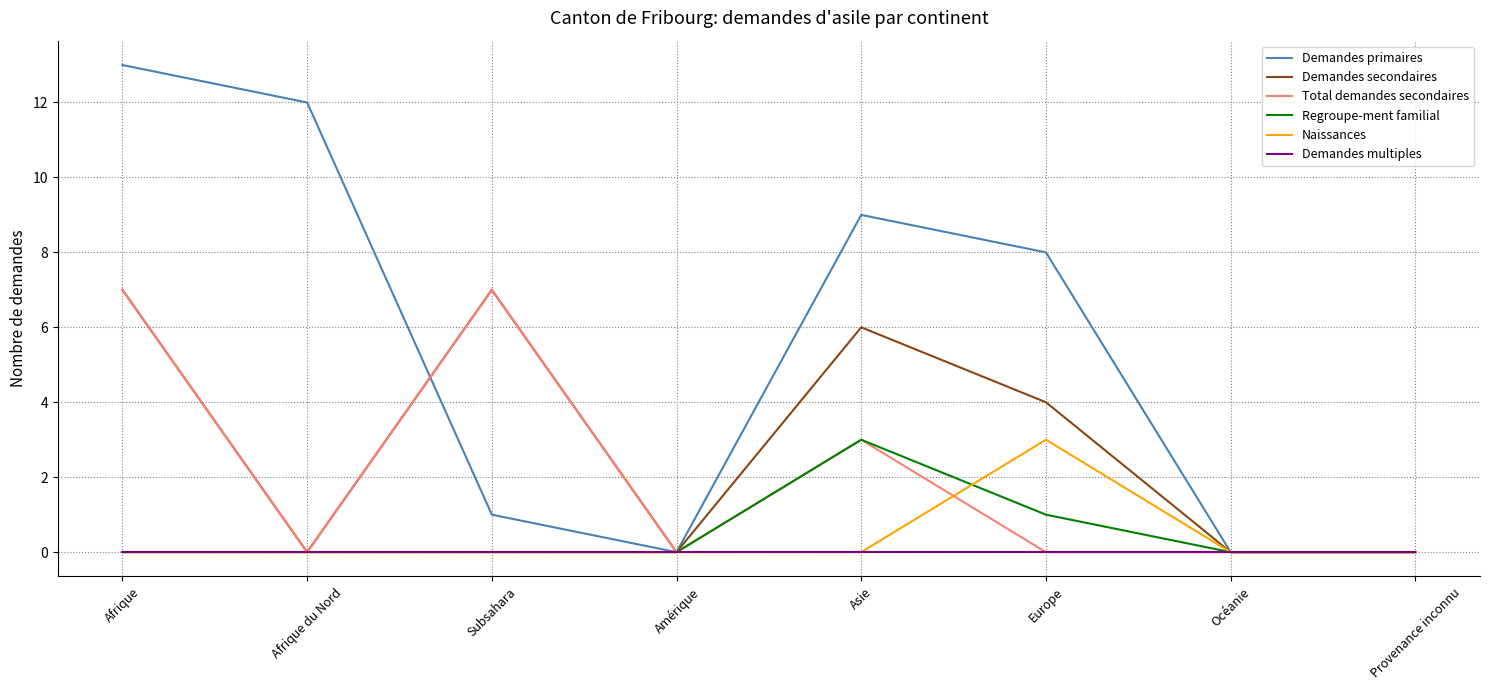

Does the chart have visible grid lines?

Yes